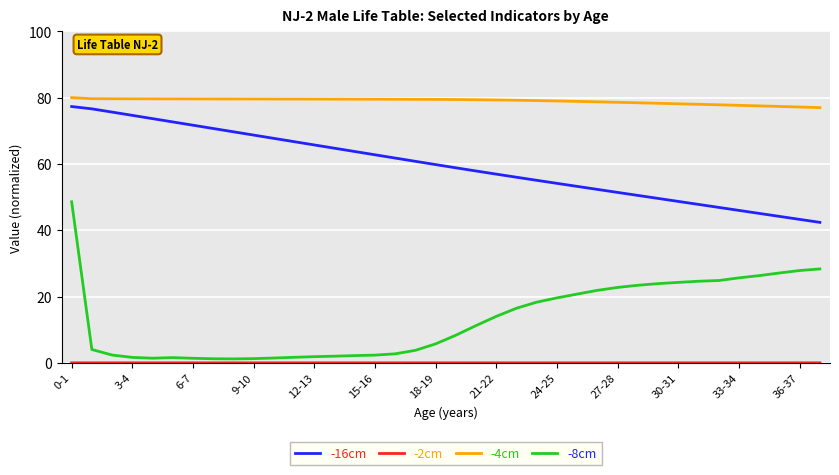

Which series has the widest spread of values?

-8cm